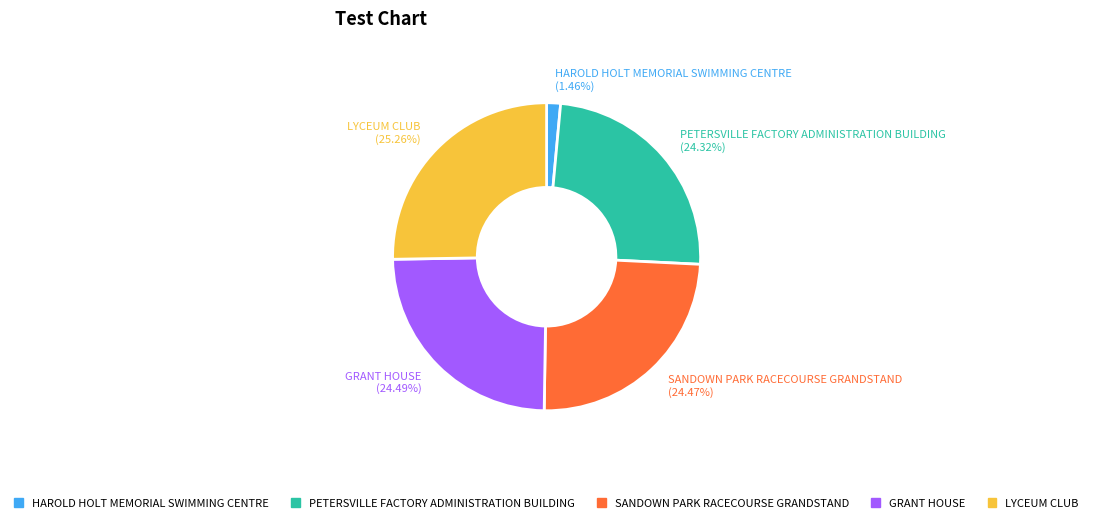

The SANDOWN PARK RACECOURSE GRANDSTAND slice represents 24% of the pie. True or false?

True